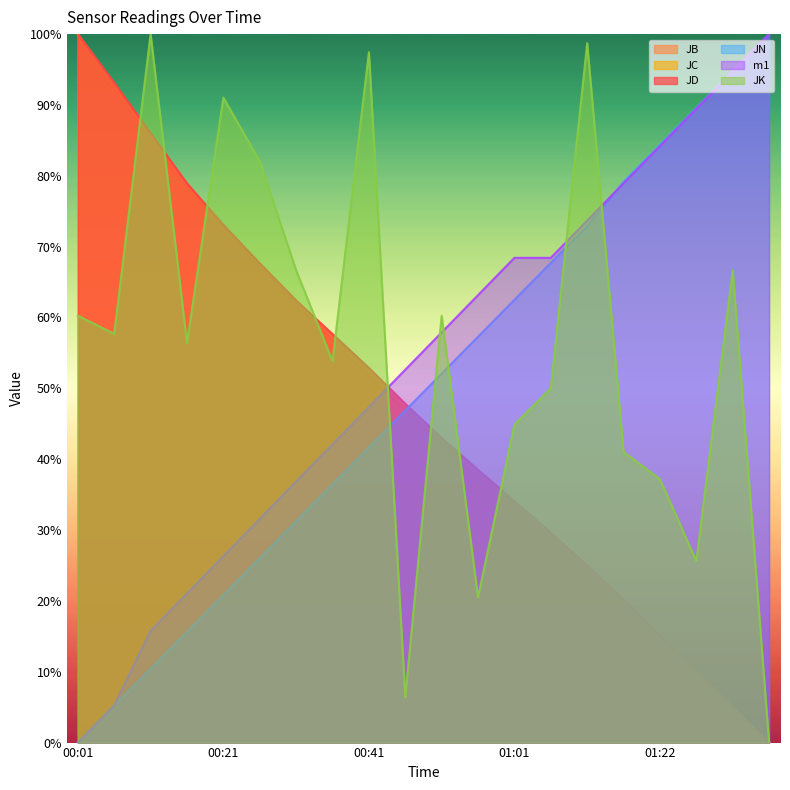

Does the chart display data point markers on the line(s)?

No